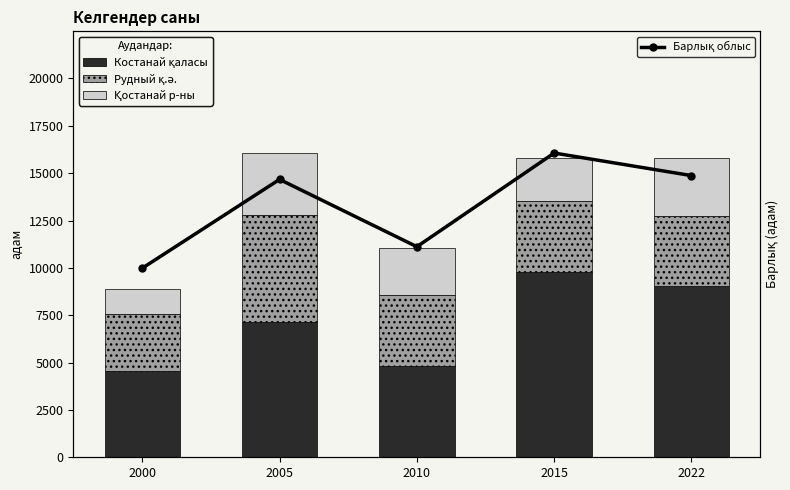

What is the value of the Рудный қ.ә. bar at the 2nd from the left?

5613